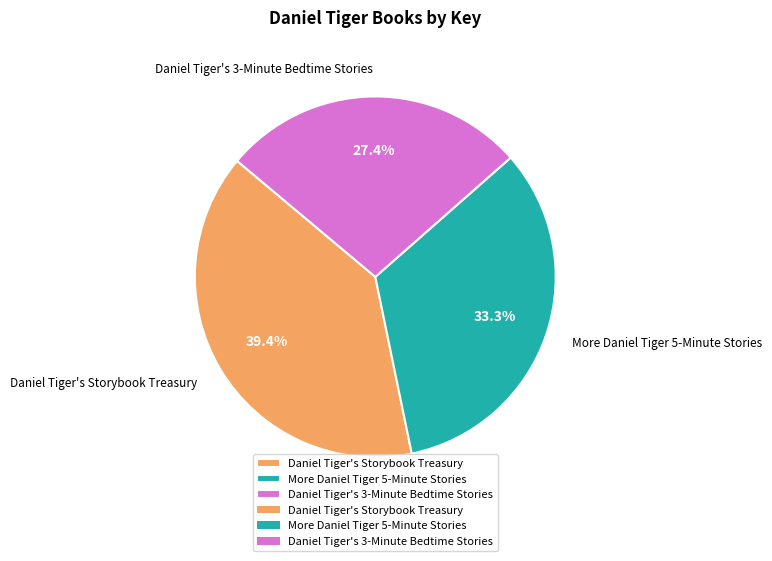

True or false: Daniel Tiger's Storybook Treasury accounts for 48% of the total.

False